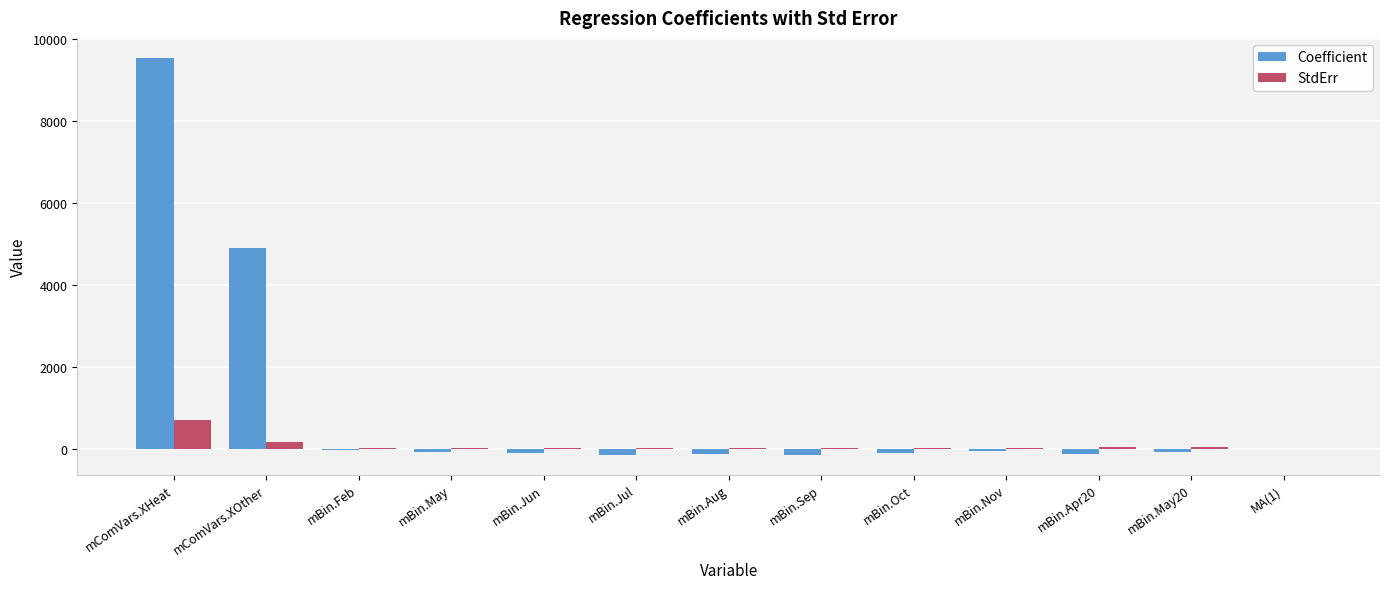

What is the highest value of the StdErr series?

690.4